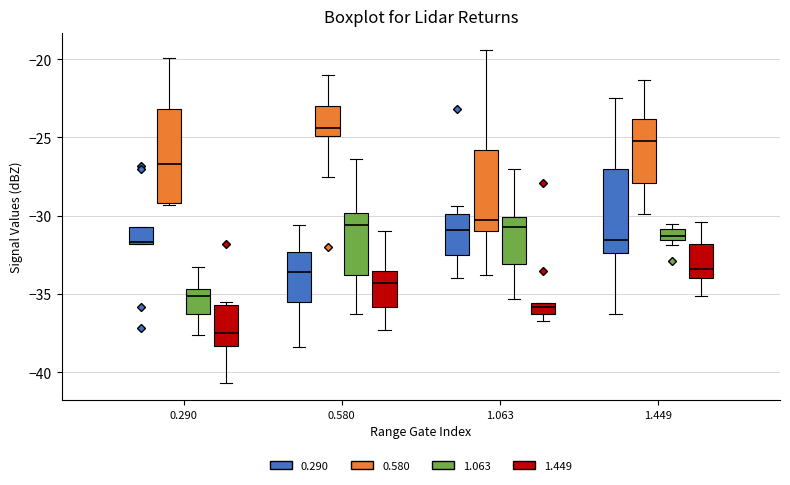

Which box has the highest median line?

0.580 (0.580)